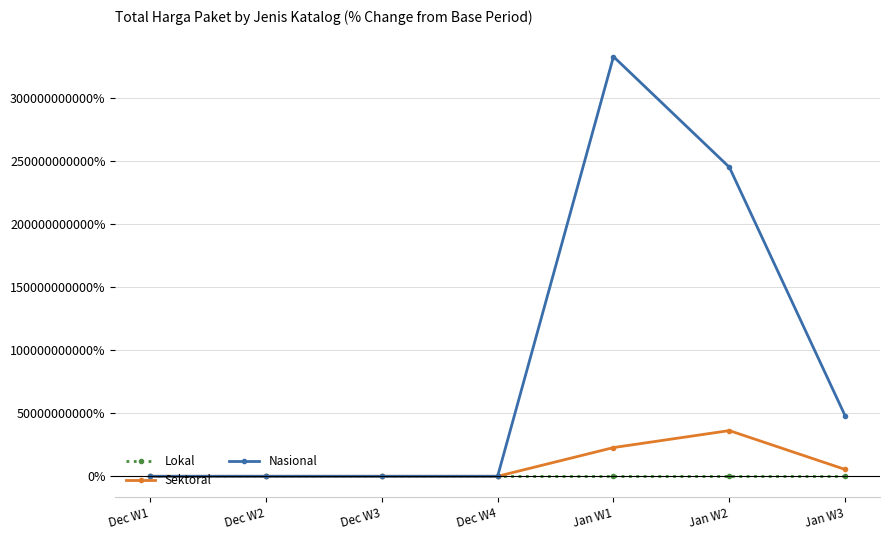

The value of Nasional at Dec W4 is -100.0. True or false?

True